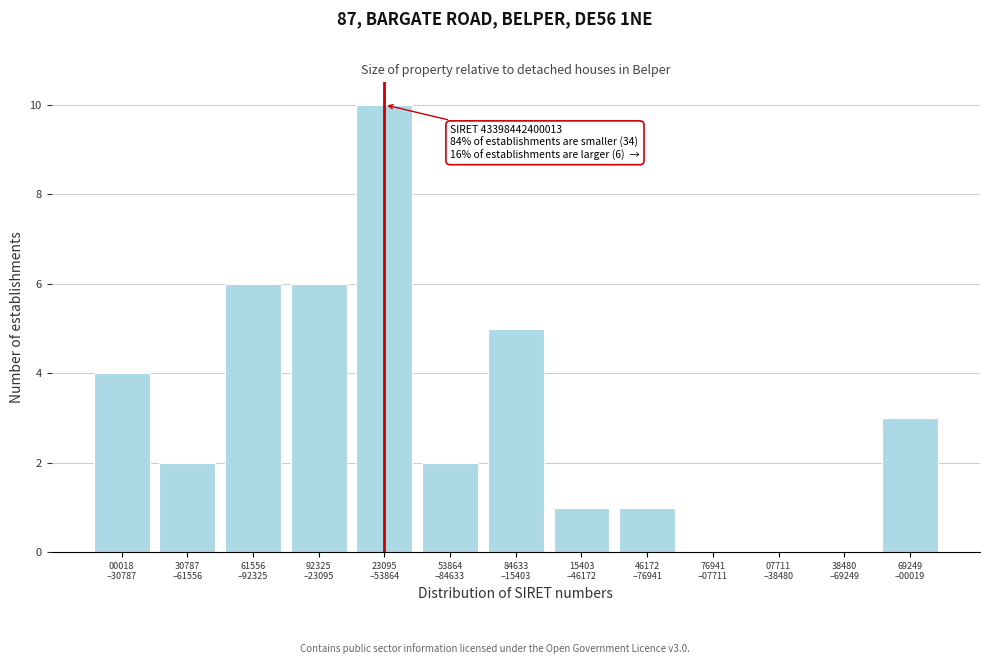

What is the greatest value displayed?

10